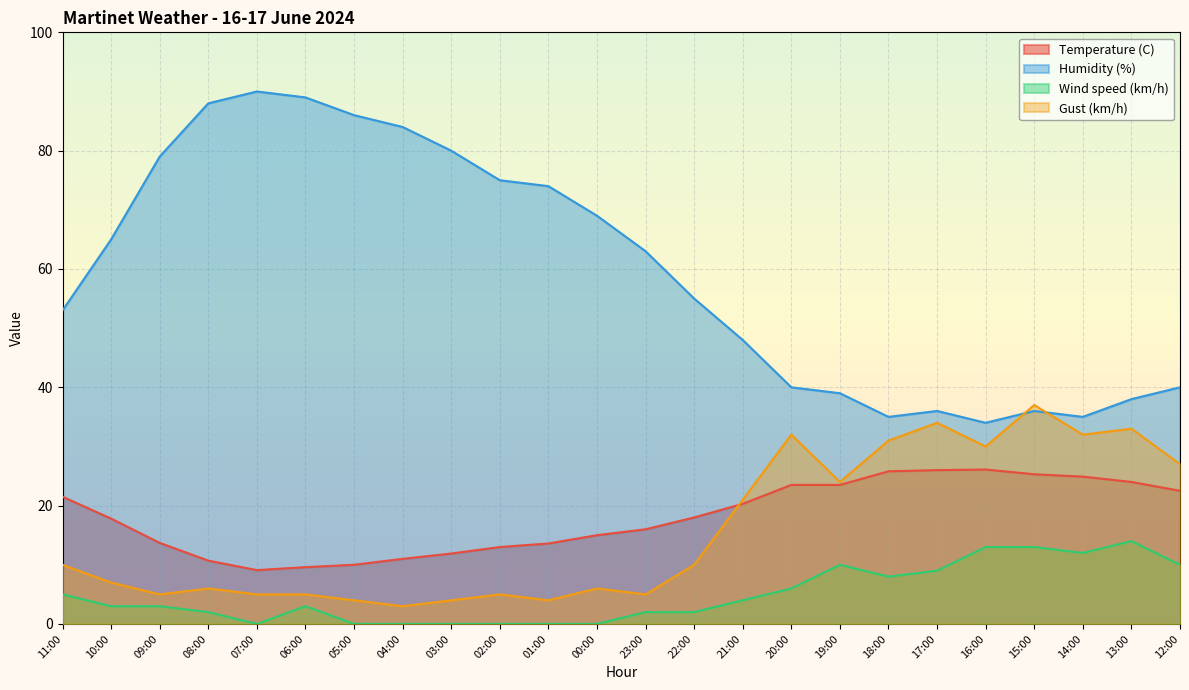

Rank the categories by Temperature (C) value from lowest to highest.

07:00, 06:00, 05:00, 08:00, 04:00, 03:00, 02:00, 01:00, 09:00, 00:00, 23:00, 10:00, 22:00, 21:00, 11:00, 12:00, 20:00, 19:00, 13:00, 14:00, 15:00, 18:00, 17:00, 16:00